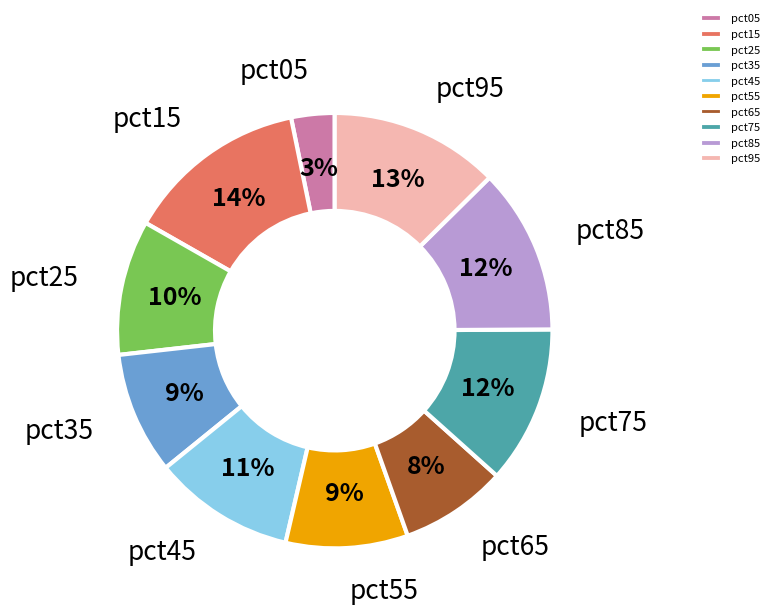

Do pct65 and pct95 together represent more than half of the pie?

No